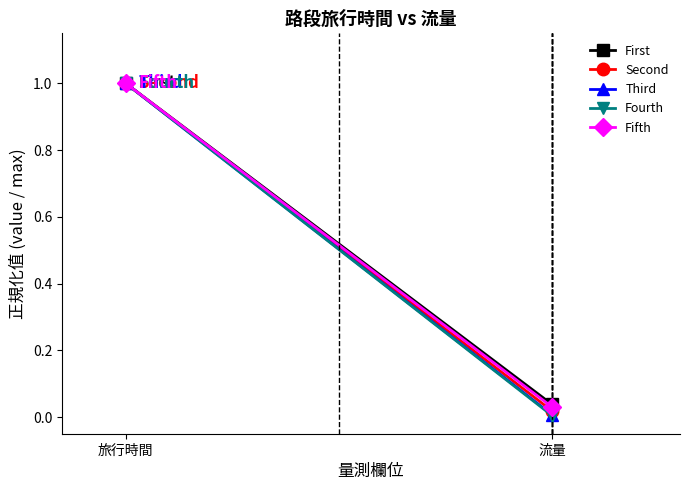

What is the value of the First point at the 1st from the left?

1.0